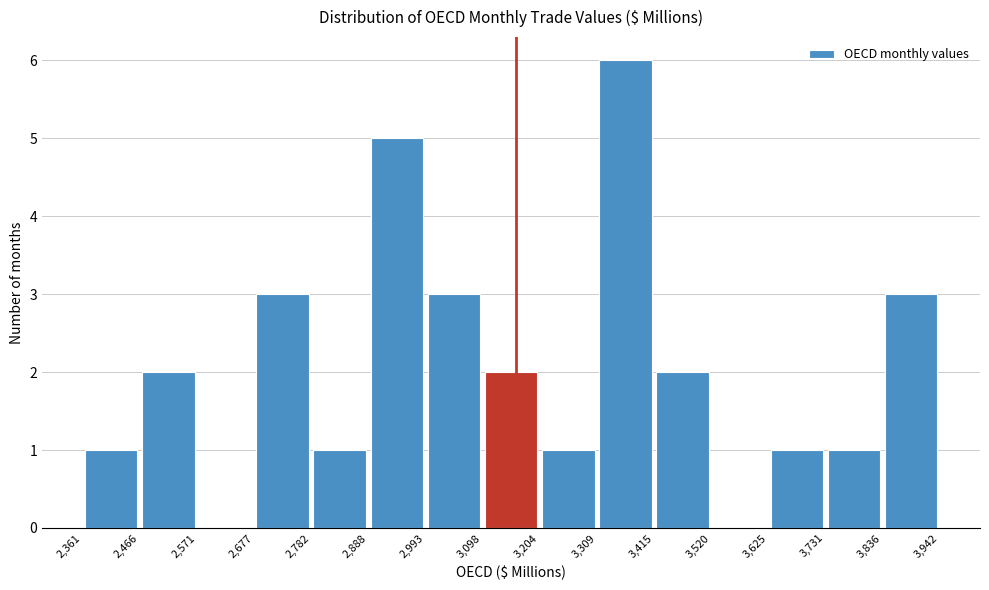

Reading left to right, list every bar in this chart as the range it spans on the x-axis followed by its height. The values are not printed on the chart, so give them approximately, as read against the axis.

2,361 to 2,466: 1
2,466 to 2,571: 2
2,571 to 2,677: 0
2,677 to 2,782: 3
2,782 to 2,888: 1
2,888 to 2,993: 5
2,993 to 3,098: 3
3,098 to 3,204: 2
3,204 to 3,309: 1
3,309 to 3,415: 6
3,415 to 3,520: 2
3,520 to 3,625: 0
3,625 to 3,731: 1
3,731 to 3,836: 1
3,836 to 3,942: 3